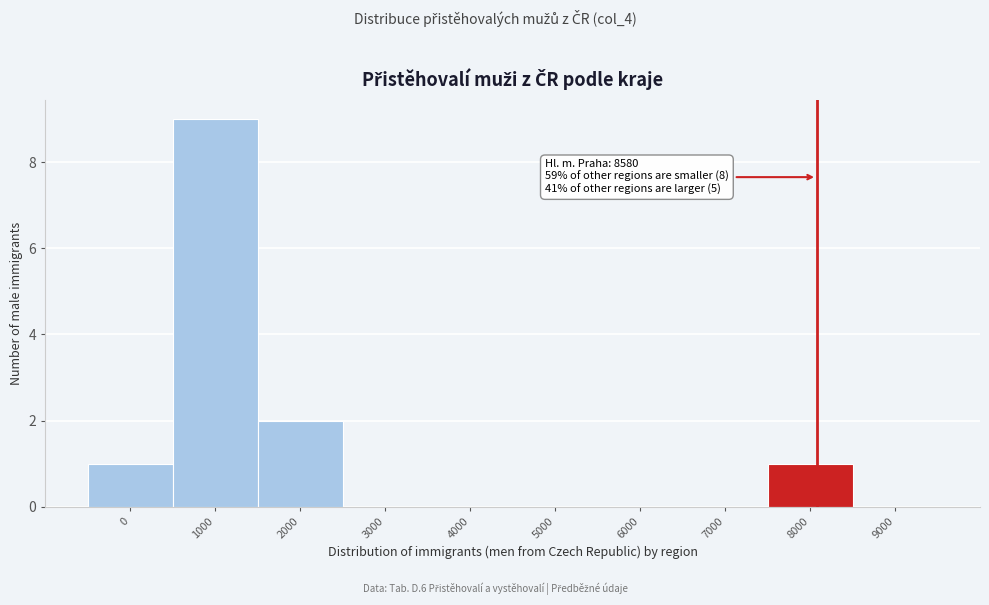

Reading left to right, extract all data points from this chart.

0=1	1000=9	2000=2	3000=0	4000=0	5000=0	6000=0	7000=0	8000=1	9000=0